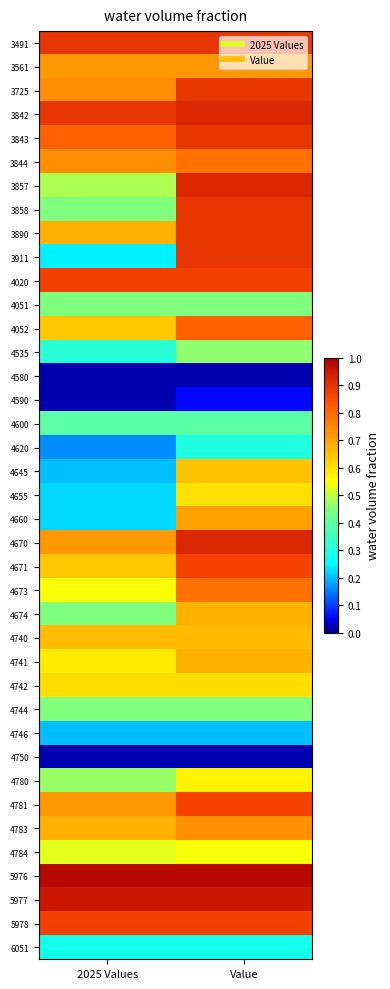

What is the spread (max minus min) of values at Value?

1.0